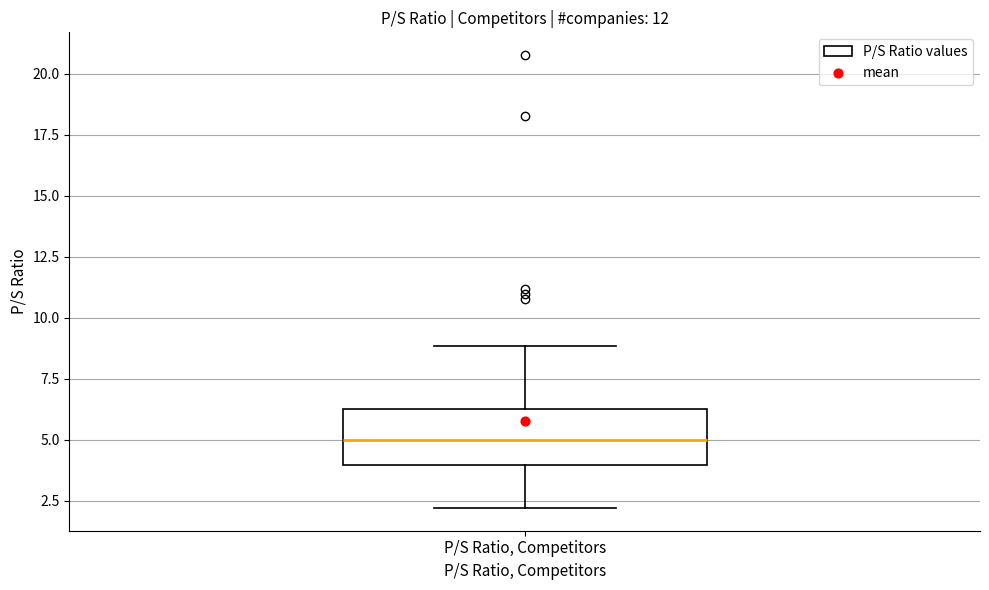

Where is the upper edge of the box for P/S Ratio, Competitors on the y-axis? The values are not printed on the chart, so give them approximately, as read against the axis.

6.5